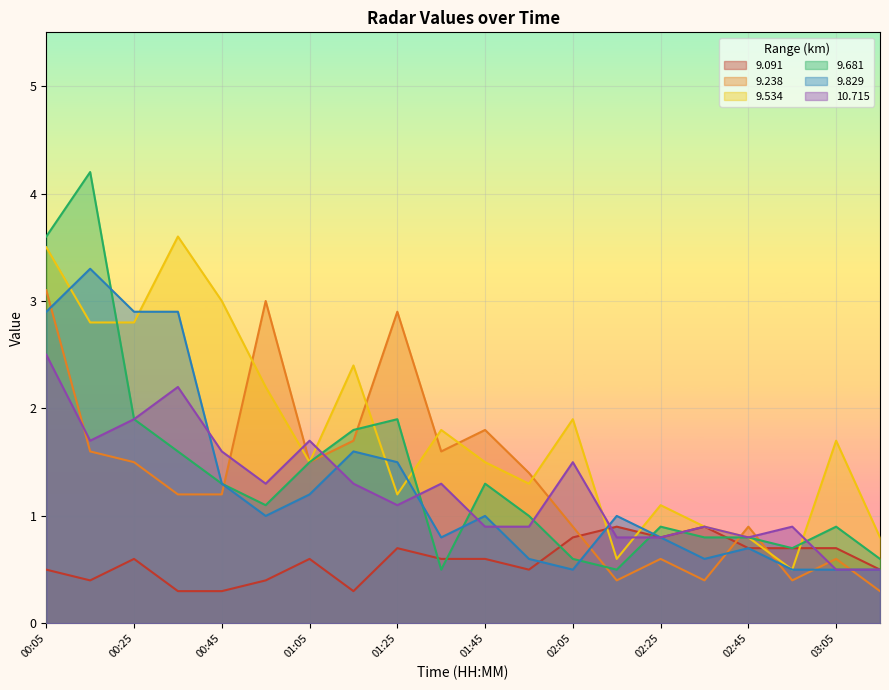

Reading right to left, extract all data points from this chart.

9.091: 0.5	0.7	0.7	0.7	0.9	0.8	0.9	0.8	0.5	0.6	0.6	0.7	0.3	0.6	0.4	0.3	0.3	0.6	0.4	0.5
9.238: 0.3	0.6	0.4	0.9	0.4	0.6	0.4	0.9	1.4	1.8	1.6	2.9	1.7	1.5	3.0	1.2	1.2	1.5	1.6	3.1
9.534: 0.8	1.7	0.5	0.8	0.9	1.1	0.6	1.9	1.3	1.5	1.8	1.2	2.4	1.5	2.2	3.0	3.6	2.8	2.8	3.5
9.681: 0.6	0.9	0.7	0.8	0.8	0.9	0.5	0.6	1.0	1.3	0.5	1.9	1.8	1.5	1.1	1.3	1.6	1.9	4.2	3.6
9.829: 0.5	0.5	0.5	0.7	0.6	0.8	1.0	0.5	0.6	1.0	0.8	1.5	1.6	1.2	1.0	1.3	2.9	2.9	3.3	2.9
10.715: 0.5	0.5	0.9	0.8	0.9	0.8	0.8	1.5	0.9	0.9	1.3	1.1	1.3	1.7	1.3	1.6	2.2	1.9	1.7	2.5